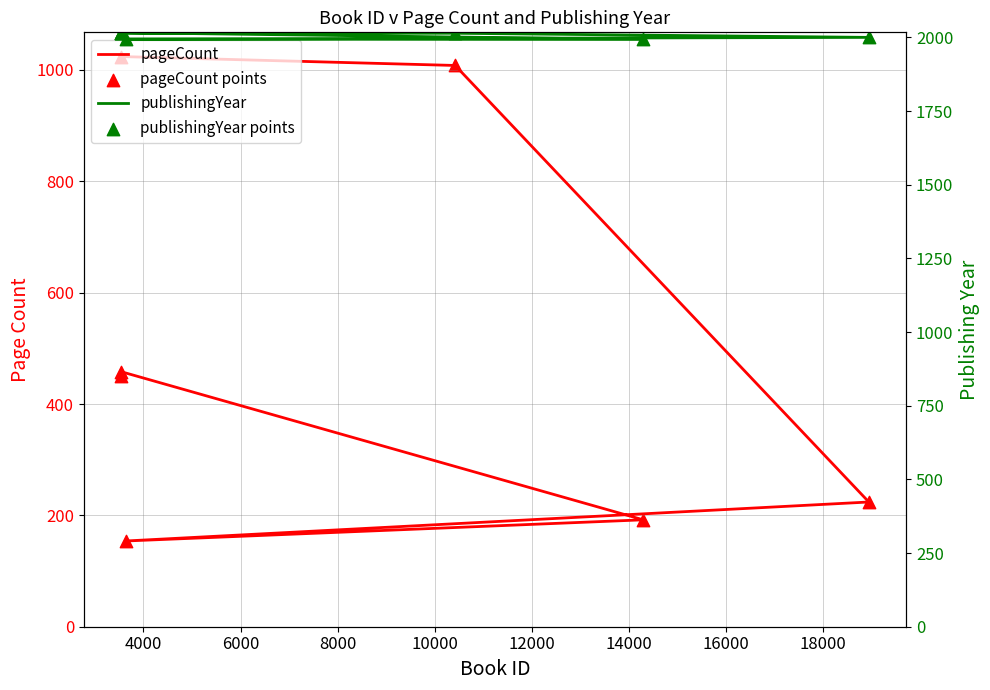

What are all the series names shown in the legend?

pageCount, pageCount points, publishingYear, publishingYear points